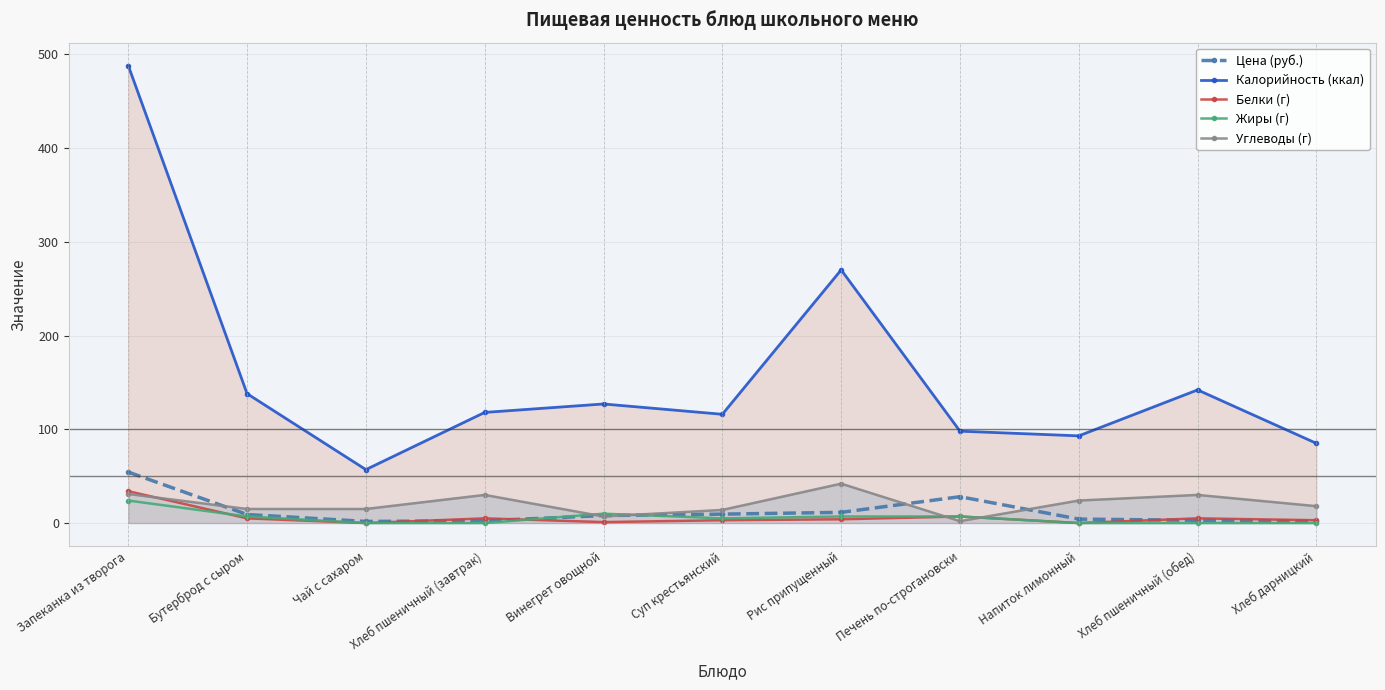

True or false: Цена (руб.) and Калорийность (ккал) intersect in this chart.

False